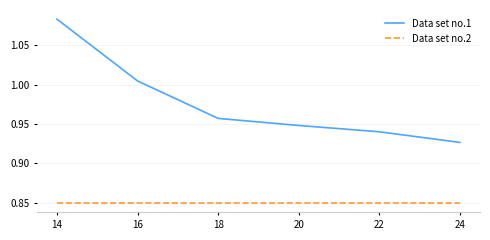

Is it true that Data set no.1 equals 1.6 at 22?

False